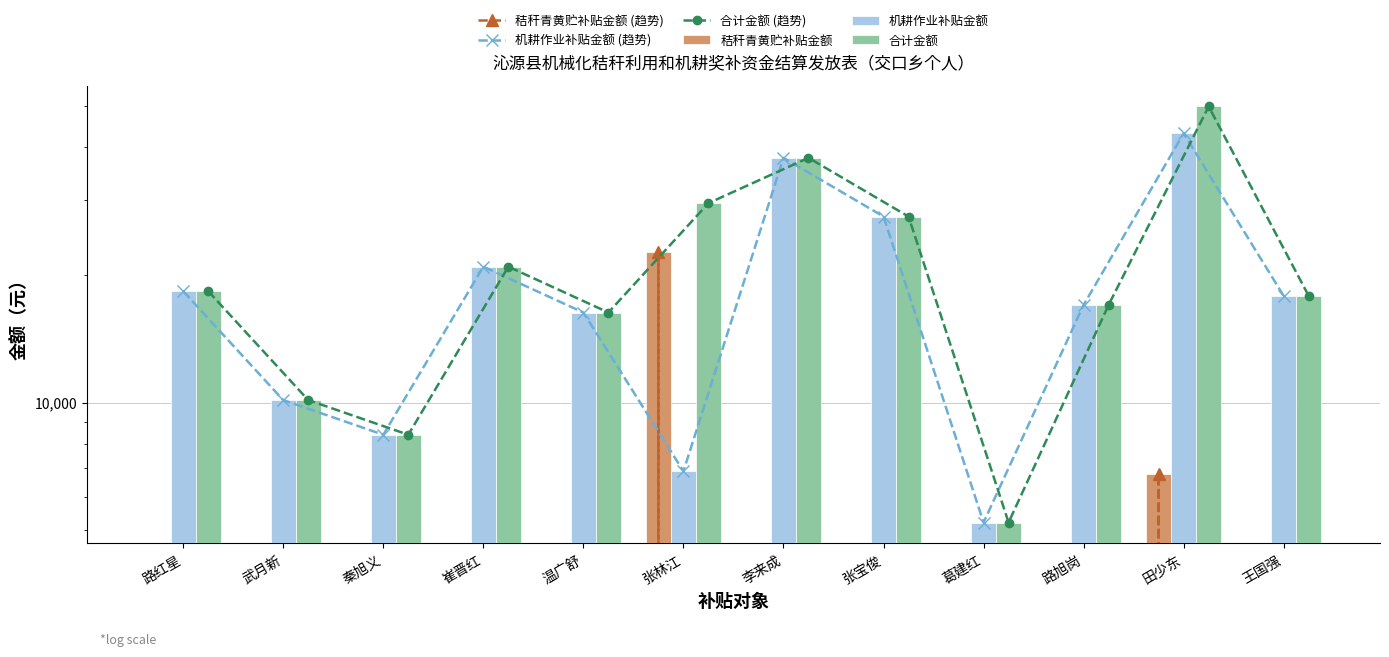

Reading left to right, transcribe all the data shown in this chart.

秸秆青黄贮补贴金额 (趋势): 0.0	0.0	0.0	0.0	0.0	22673.8	0.0	0.0	0.0	0.0	6789.0	0.0
机耕作业补贴金额 (趋势): 18325.8	10144.5	8405.1	20937.6	16324.2	6891.9	37814.4	27489.3	5217.9	17014.2	43193.7	17860.2
合计金额 (趋势): 18325.8	10144.5	8405.1	20937.6	16324.2	29565.7	37814.4	27489.3	5217.9	17014.2	49982.7	17860.2
秸秆青黄贮补贴金额: 0.0	0.0	0.0	0.0	0.0	22673.8	0.0	0.0	0.0	0.0	6789.0	0.0
机耕作业补贴金额: 18325.8	10144.5	8405.1	20937.6	16324.2	6891.9	37814.4	27489.3	5217.9	17014.2	43193.7	17860.2
合计金额: 18325.8	10144.5	8405.1	20937.6	16324.2	29565.7	37814.4	27489.3	5217.9	17014.2	49982.7	17860.2